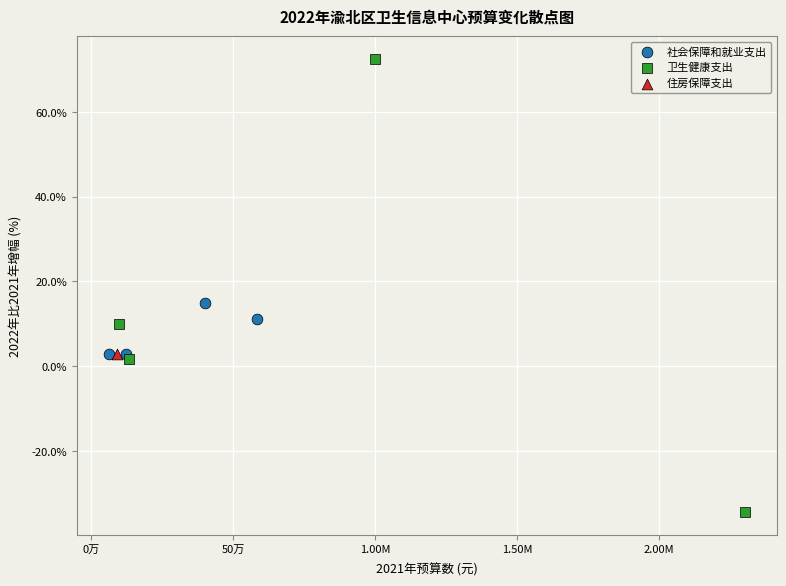

Which series contains the lowest Y value?

卫生健康支出